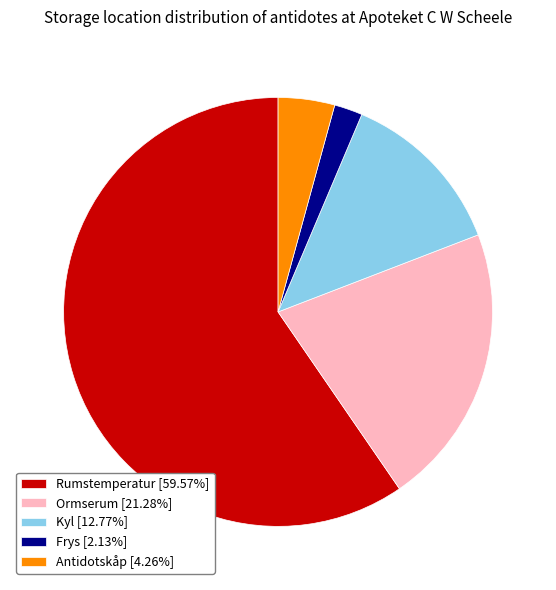

What is the largest slice in the pie chart?

Rumstemperatur